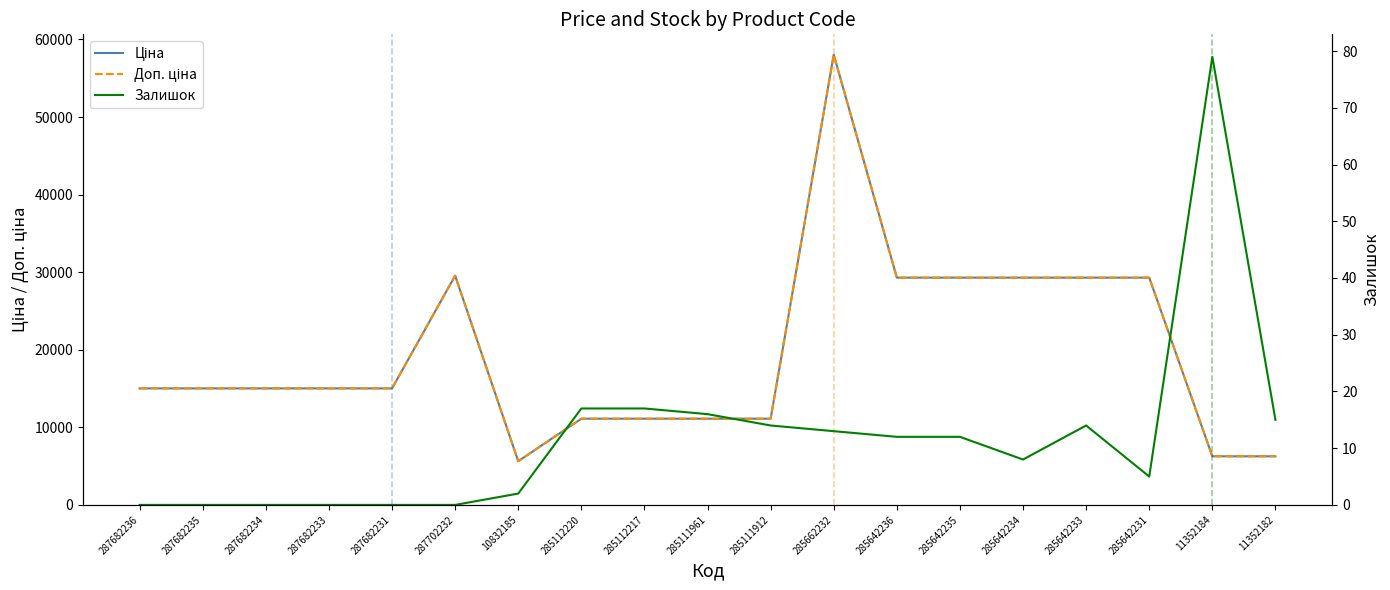

What is the label of the 9th point from the left?

285112217